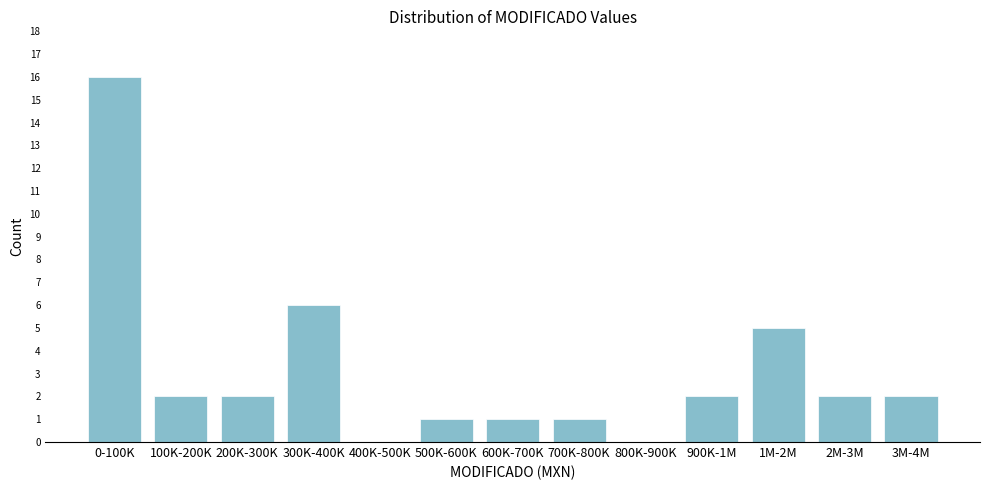

Reading left to right, transcribe all the data shown in this chart.

0-100K=16	100K-200K=2	200K-300K=2	300K-400K=6	400K-500K=0	500K-600K=1	600K-700K=1	700K-800K=1	800K-900K=0	900K-1M=2	1M-2M=5	2M-3M=2	3M-4M=2